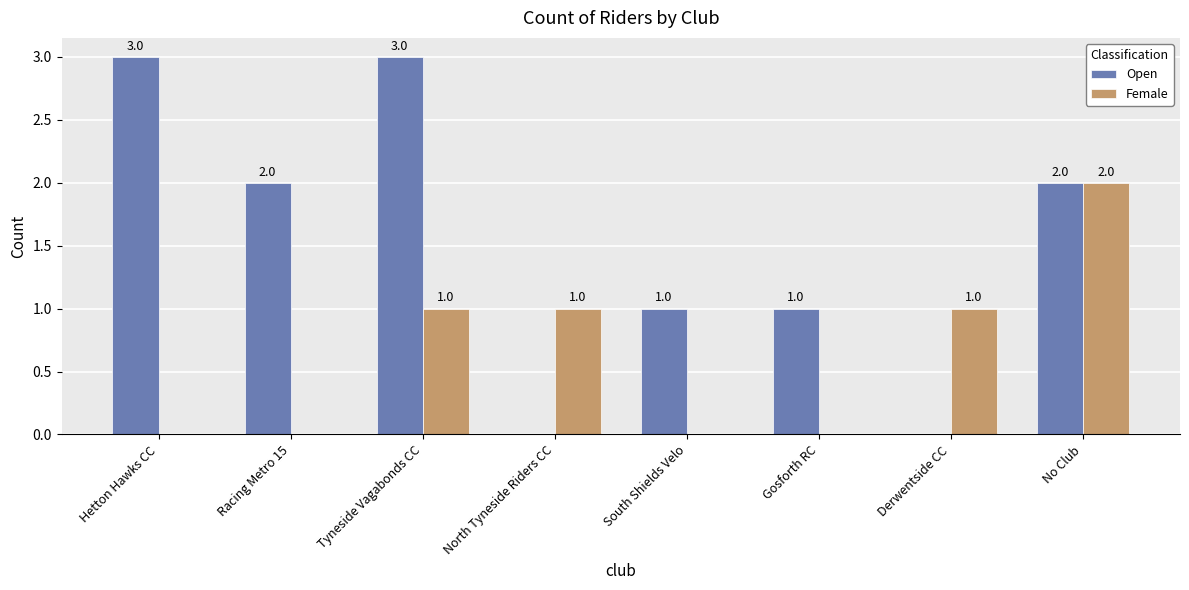

Which series changed the most between Gosforth RC and No Club?

Female